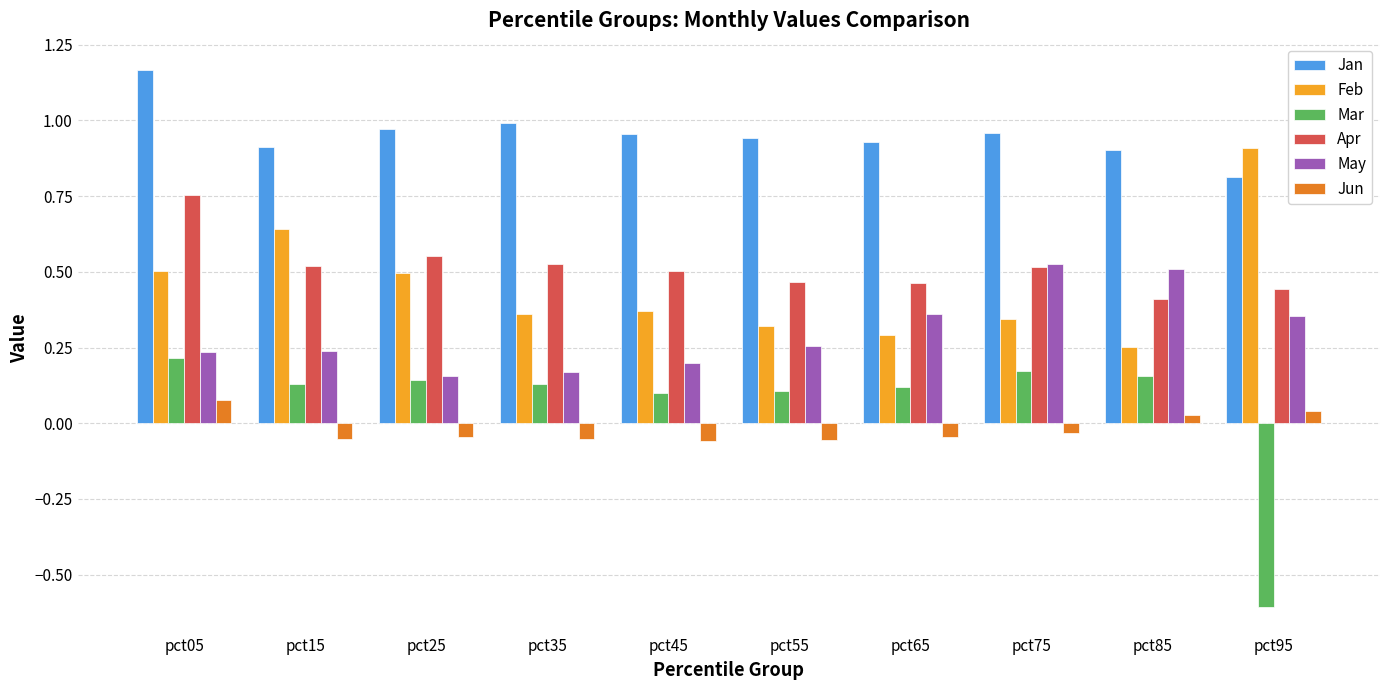

The Feb series shows 1.1 at pct15. True or false?

False